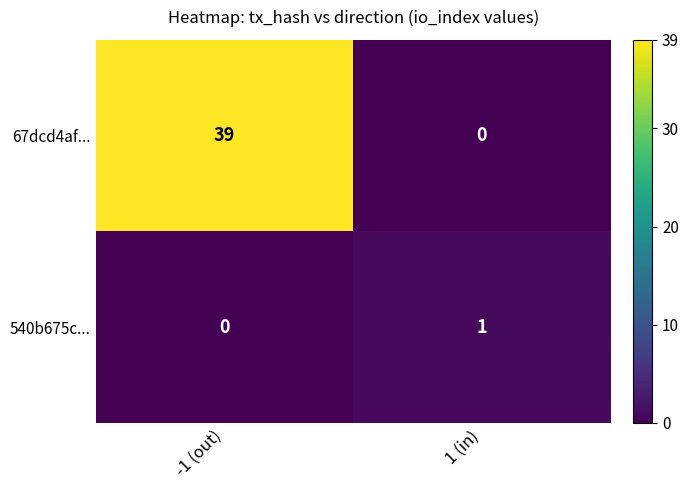

At -1 (out), list the series in order from smallest to largest.

540b675c..., 67dcd4af...